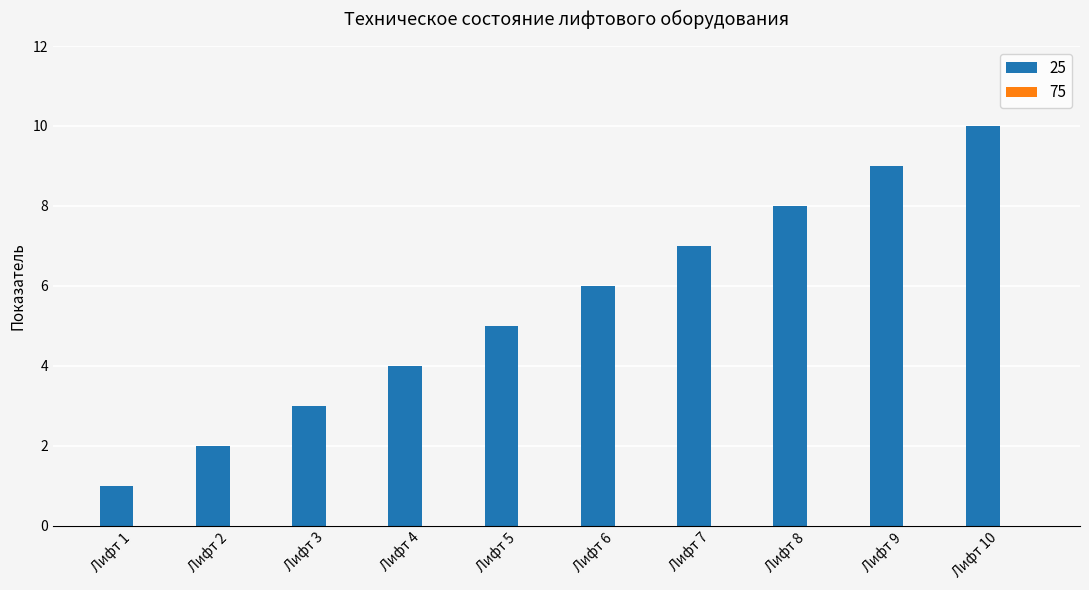

What is the average value?

6